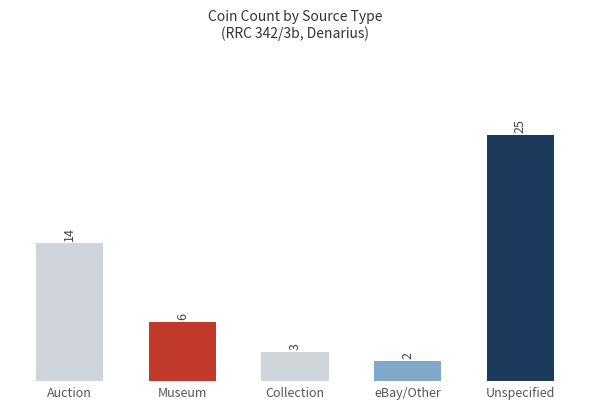

Count the number of data series in this chart.

1